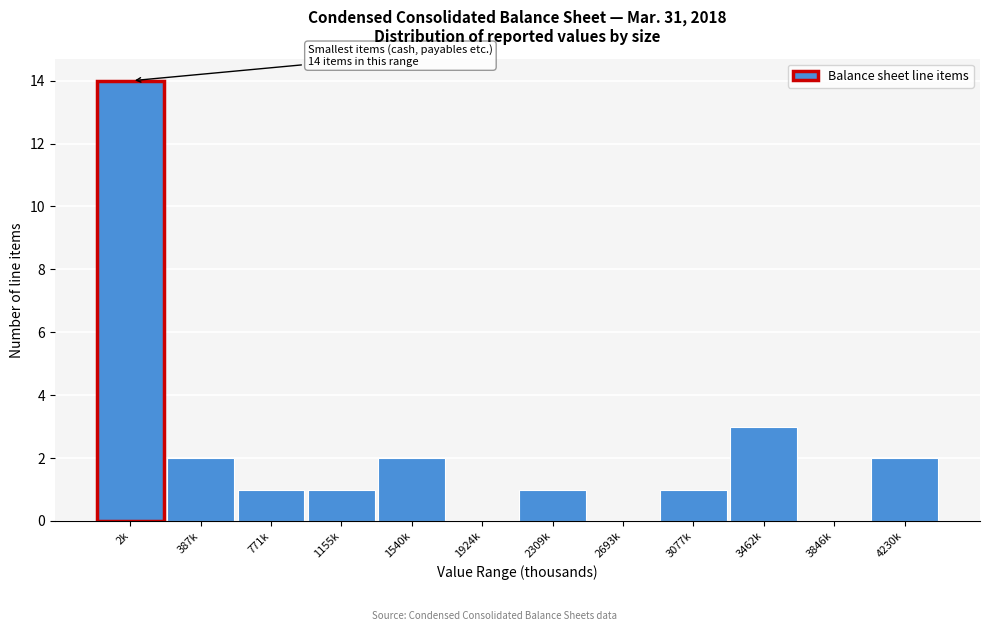

Reading right to left, list all the values displayed in this chart.

4230k=2	3846k=0	3462k=3	3077k=1	2693k=0	2309k=1	1924k=0	1540k=2	1155k=1	771k=1	387k=2	2k=14